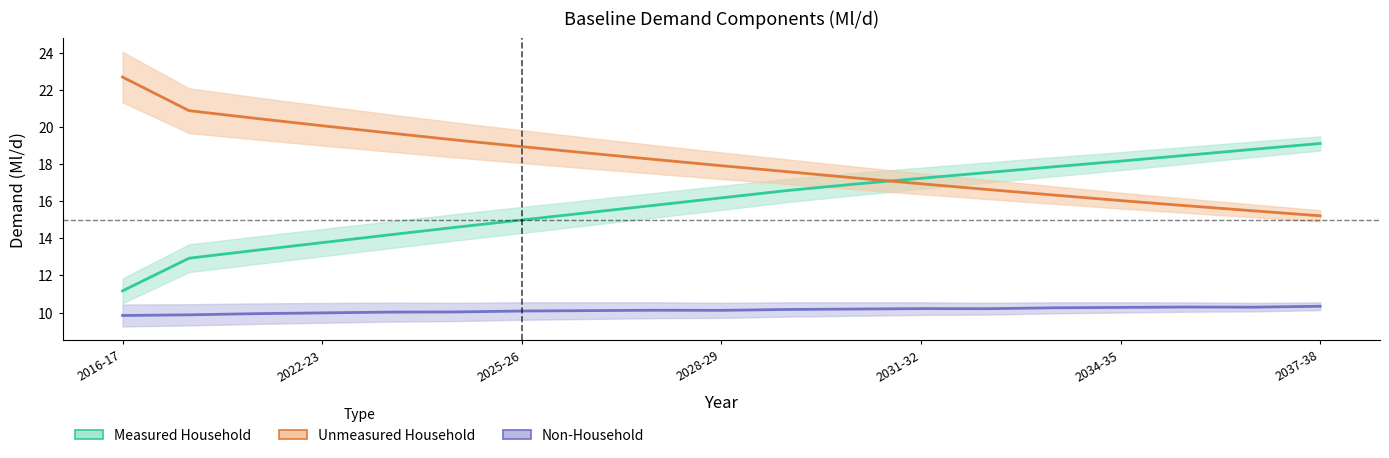

Between 2016-17 and 2031-32, which series saw the biggest shift?

Measured Household